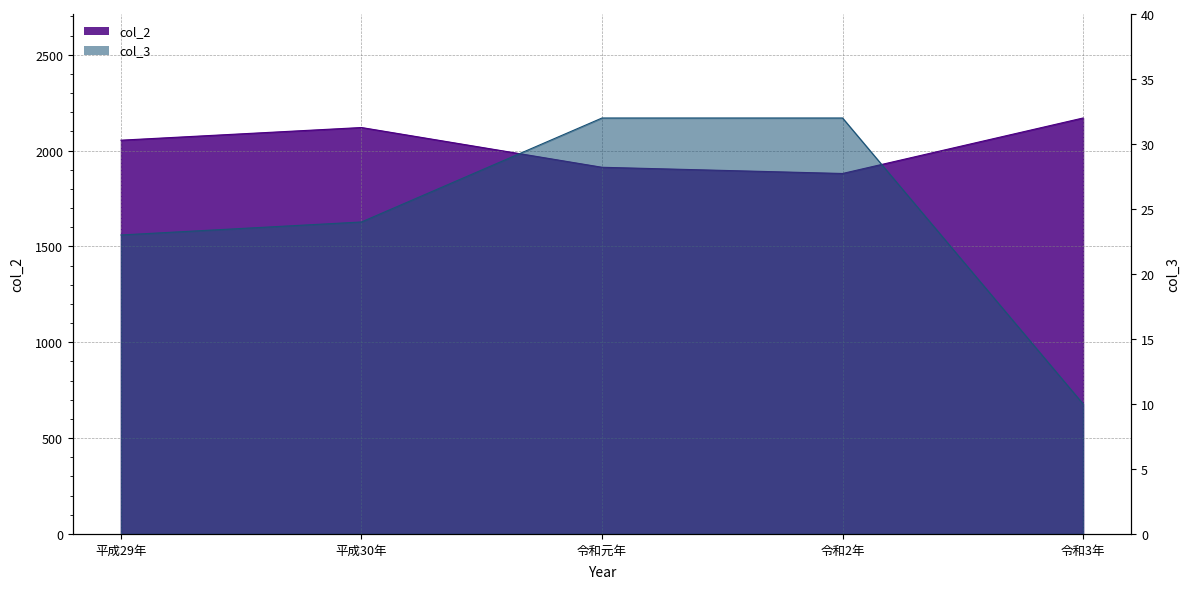

Where is col_3 nearest to the value 21?

平成29年